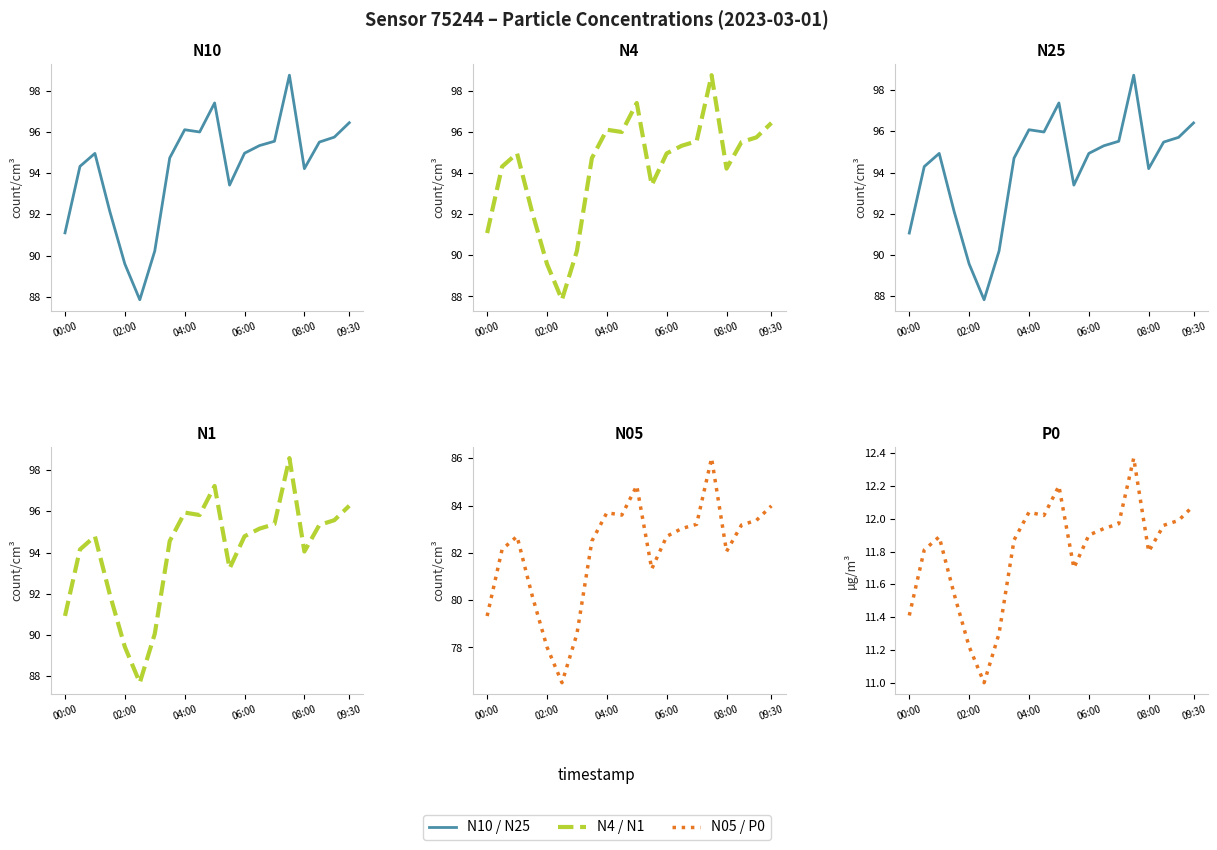

True or false: N10 and N4 intersect in this chart.

False